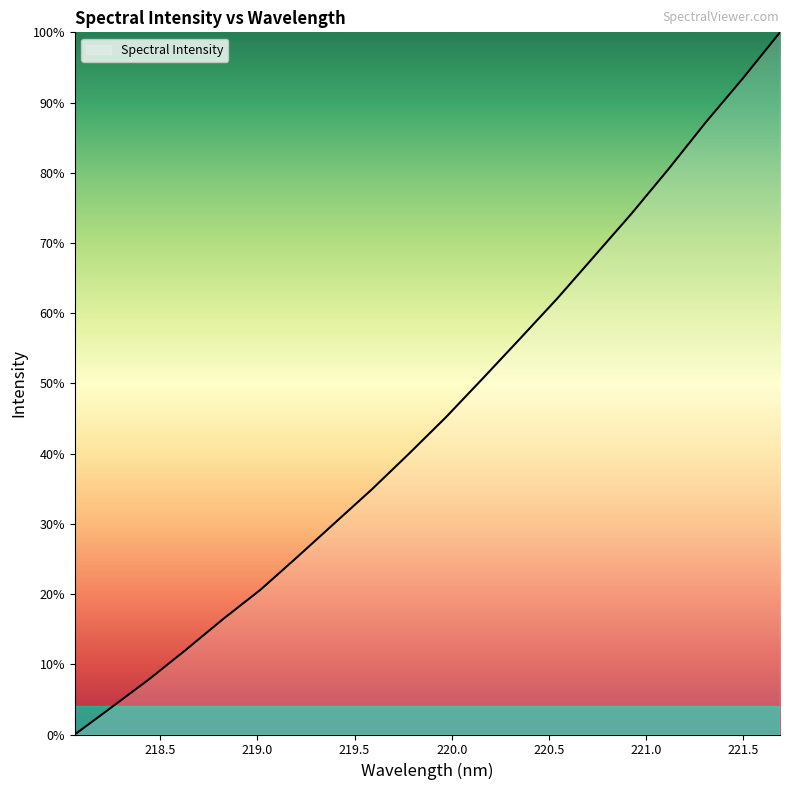

What is the maximum value shown in the chart?

100.0